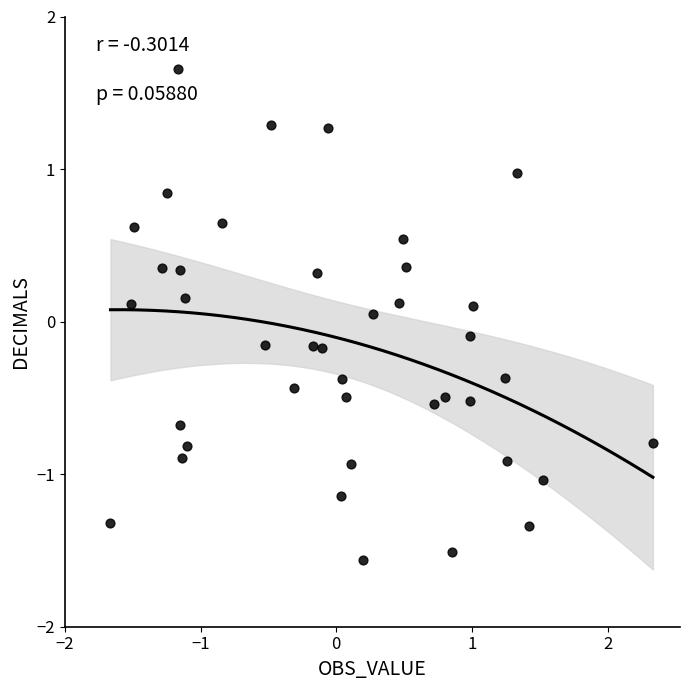

What is the range of X values (max minus min)?

4.0